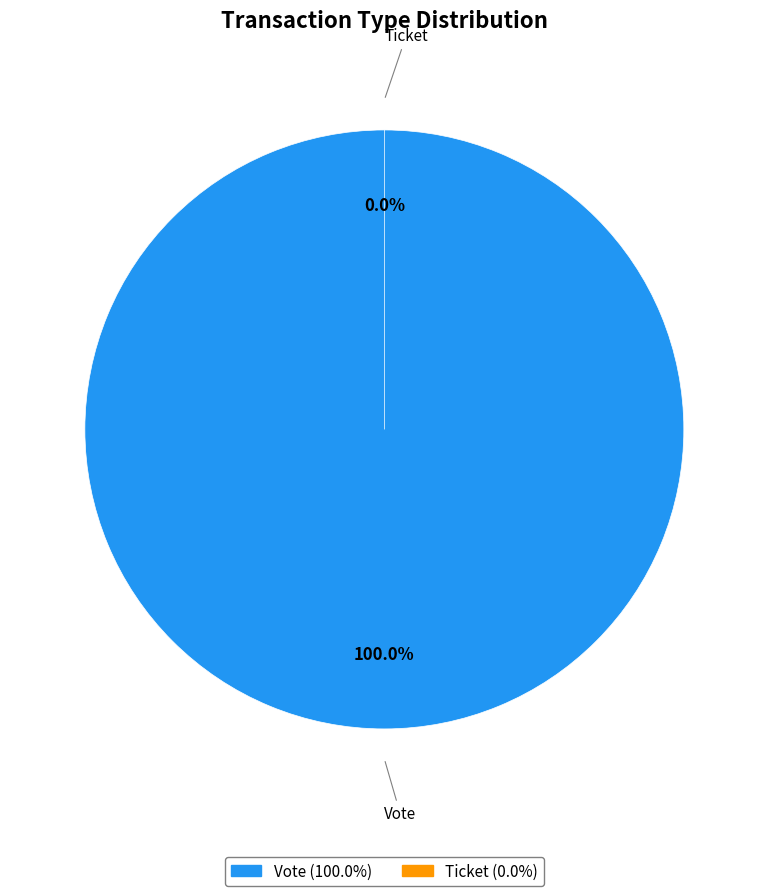

Count the number of slices in the pie.

2